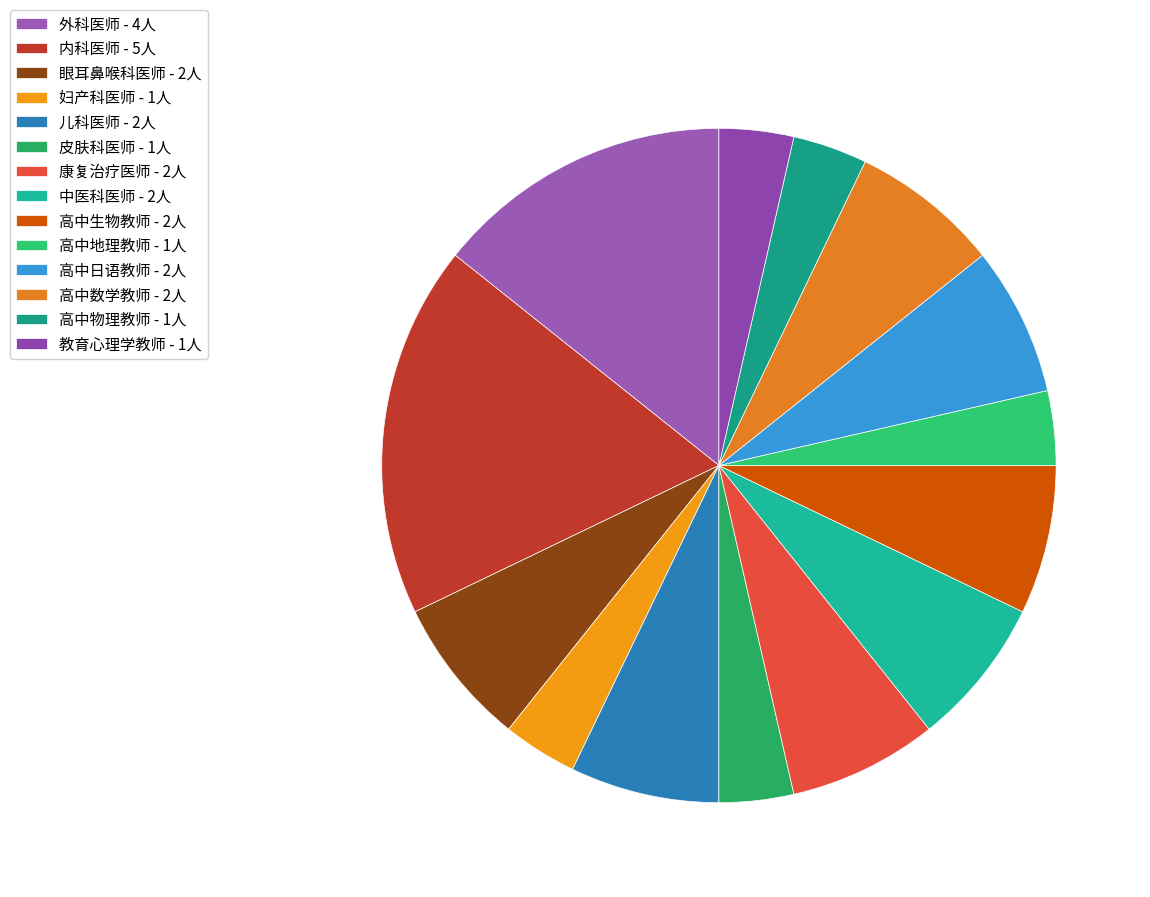

To the nearest percent, what percentage of the pie is 外科医师?

14%